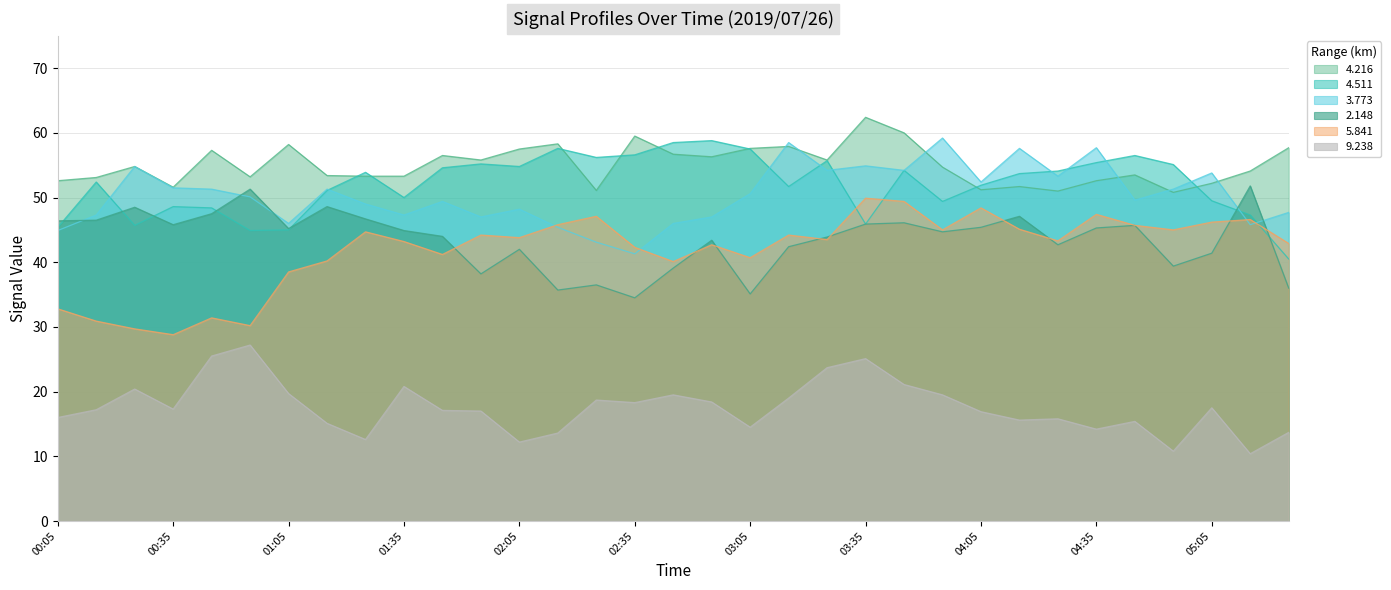

Rank the series by their maximum value, from highest to lowest.

4.216, 3.773, 4.511, 2.148, 5.841, 9.238